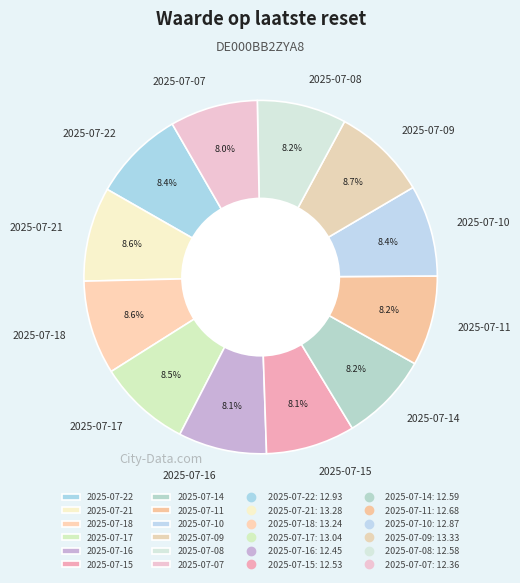

What percentage do 2025-07-10 and 2025-07-21 together represent?

17.0%